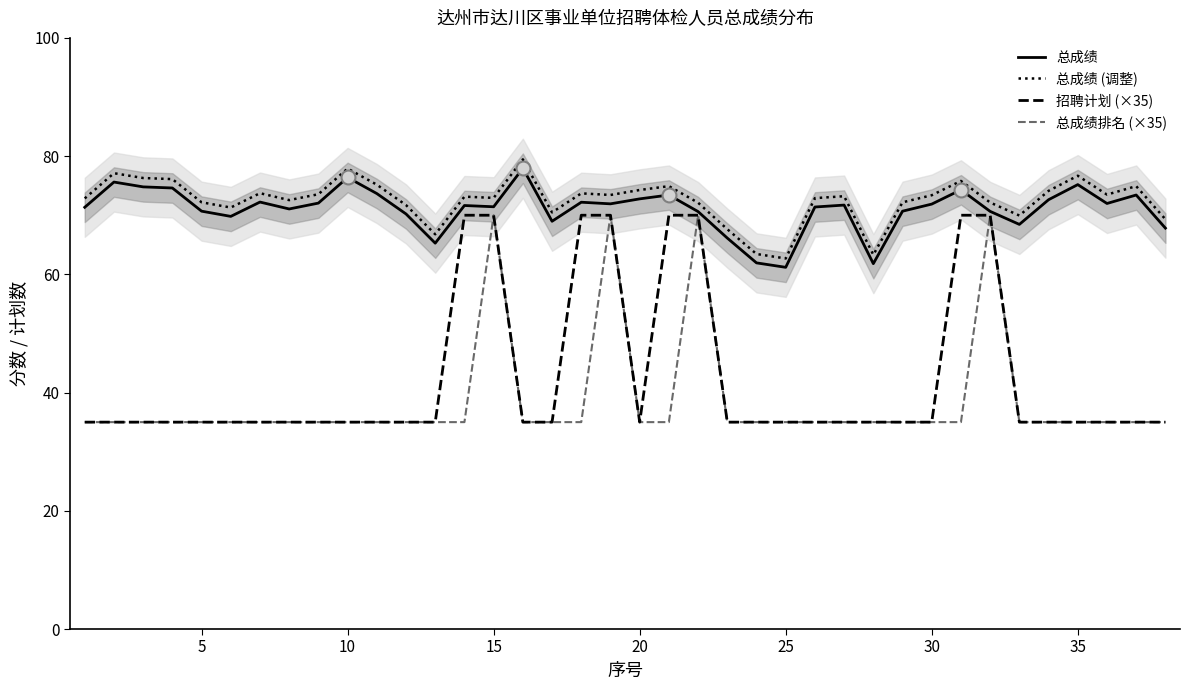

True or false: 总成绩排名 (×35) and 总成绩 (调整) intersect in this chart.

False